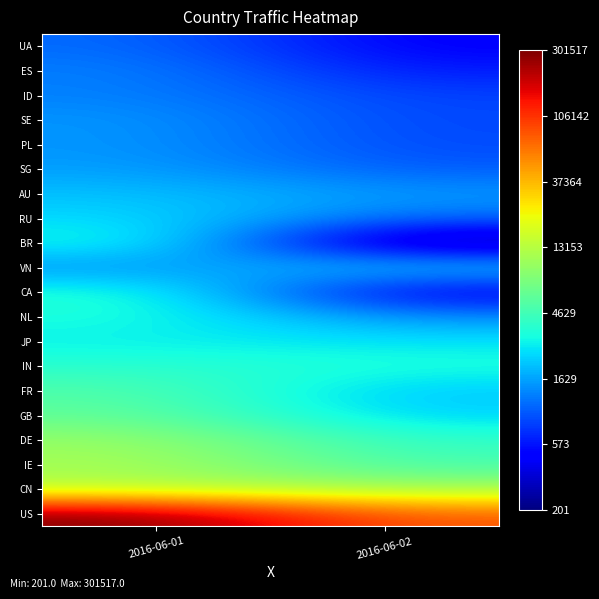

Reading left to right, what are all the values shown in this chart?

US: 2016-06-01=12.6	2016-06-02=11.2
CN: 2016-06-01=9.5	2016-06-02=9.3
IE: 2016-06-01=9.3	2016-06-02=8.5
DE: 2016-06-01=9.2	2016-06-02=8.3
GB: 2016-06-01=8.7	2016-06-02=7.7
FR: 2016-06-01=8.6	2016-06-02=7.6
IN: 2016-06-01=8.2	2016-06-02=8.1
JP: 2016-06-01=7.9	2016-06-02=7.9
NL: 2016-06-01=8.1	2016-06-02=7.3
CA: 2016-06-01=8.2	2016-06-02=6.0
VN: 2016-06-01=7.2	2016-06-02=7.8
BR: 2016-06-01=8.2	2016-06-02=5.3
RU: 2016-06-01=7.8	2016-06-02=7.0
AU: 2016-06-01=7.6	2016-06-02=7.3
SG: 2016-06-01=7.4	2016-06-02=6.9
PL: 2016-06-01=7.3	2016-06-02=6.7
SE: 2016-06-01=7.3	2016-06-02=6.7
ID: 2016-06-01=7.2	2016-06-02=6.7
ES: 2016-06-01=7.2	2016-06-02=6.4
UA: 2016-06-01=7.0	2016-06-02=6.2